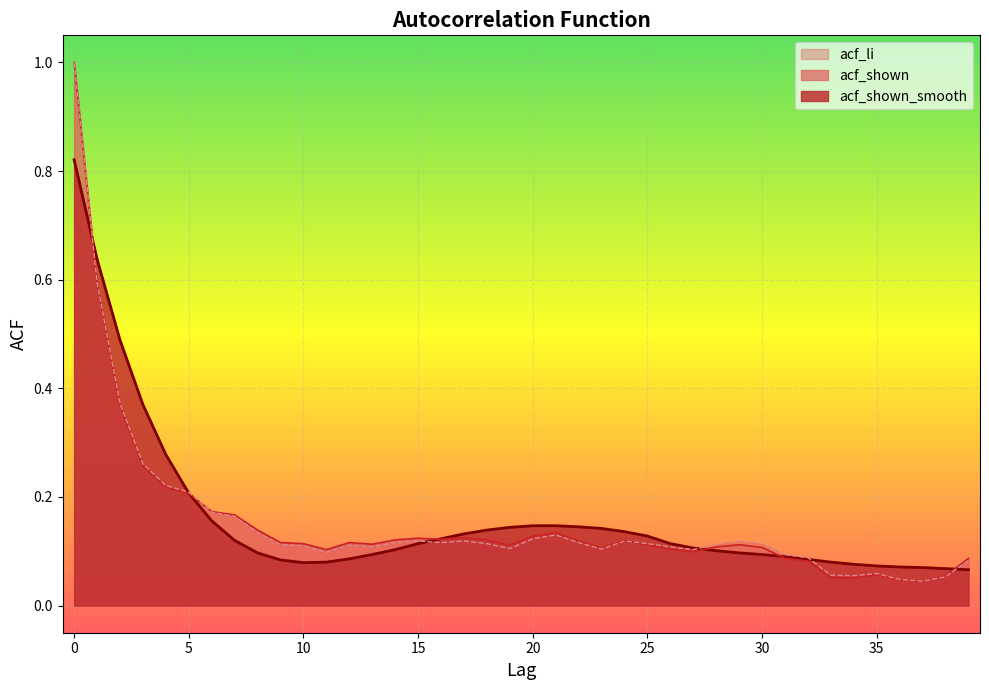

Which series has the largest total across all categories?

acf_shown_smooth